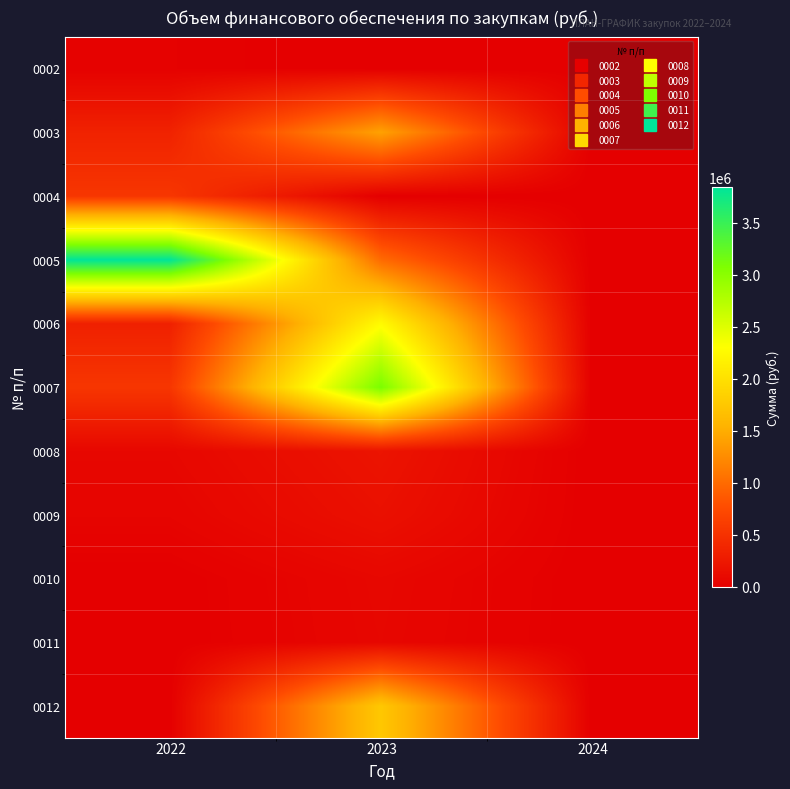

At which category does the chart reach its peak across all series?

2022